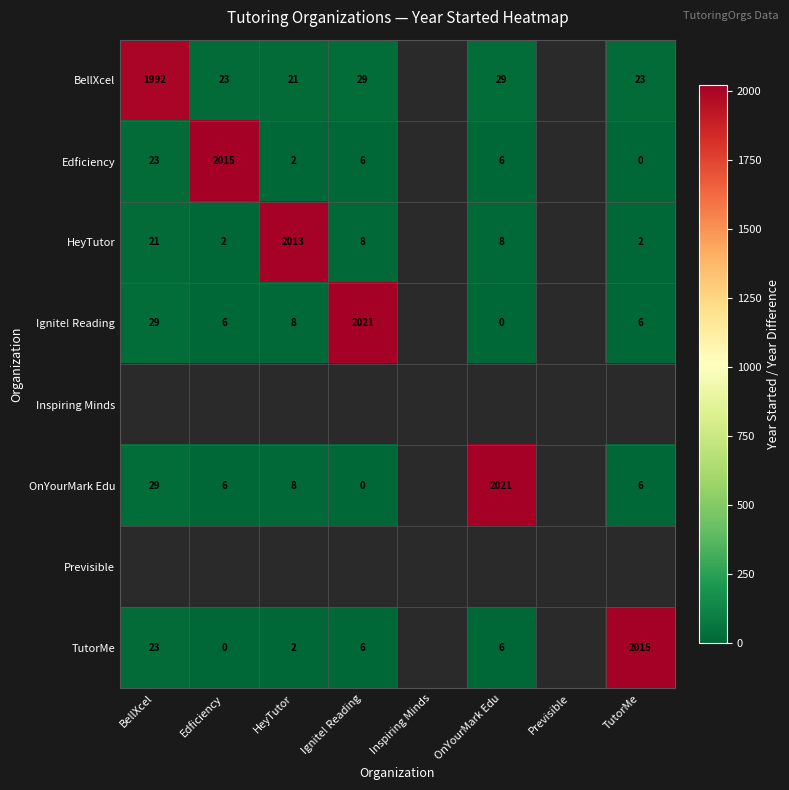

The value of OnYourMark Edu at BellXcel is 51. True or false?

False